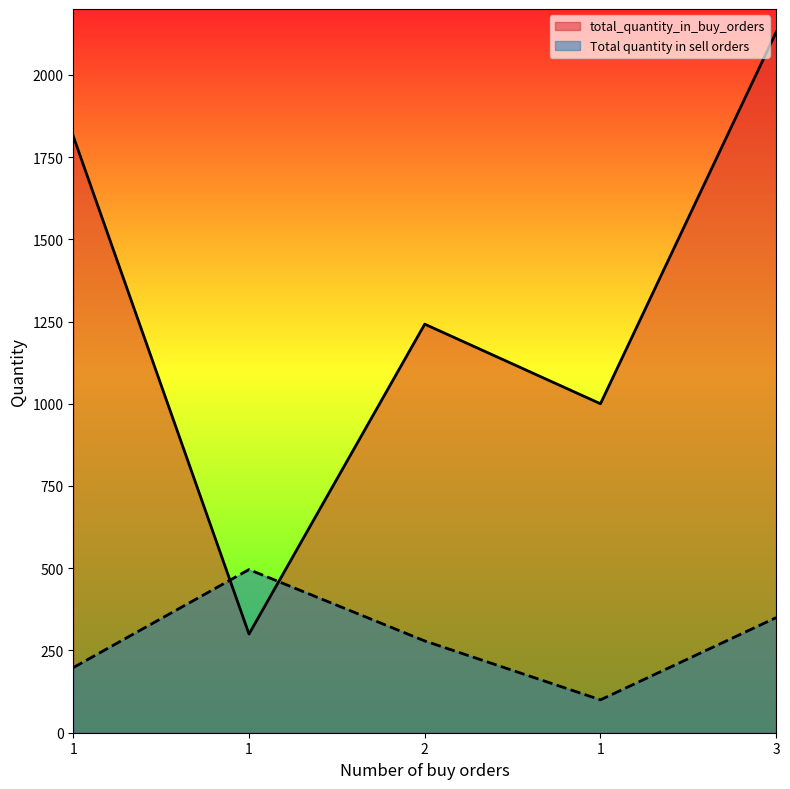

True or false: Total quantity in sell orders has a value of 326 at 1.

False